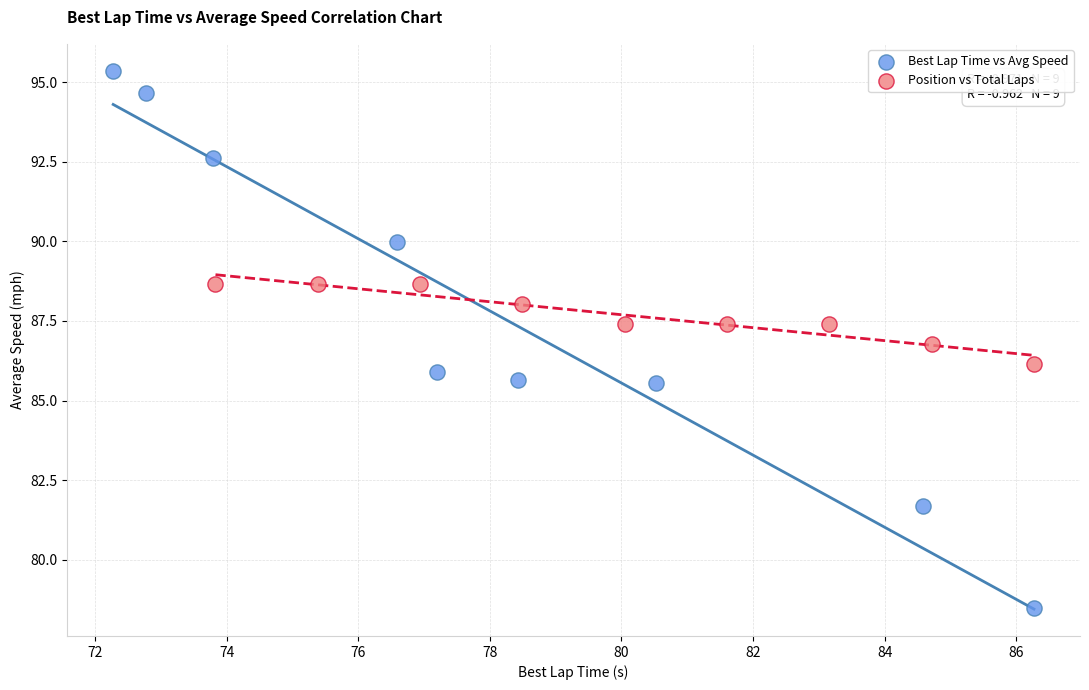

Which series contains the lowest Y value?

Best Lap Time vs Avg Speed